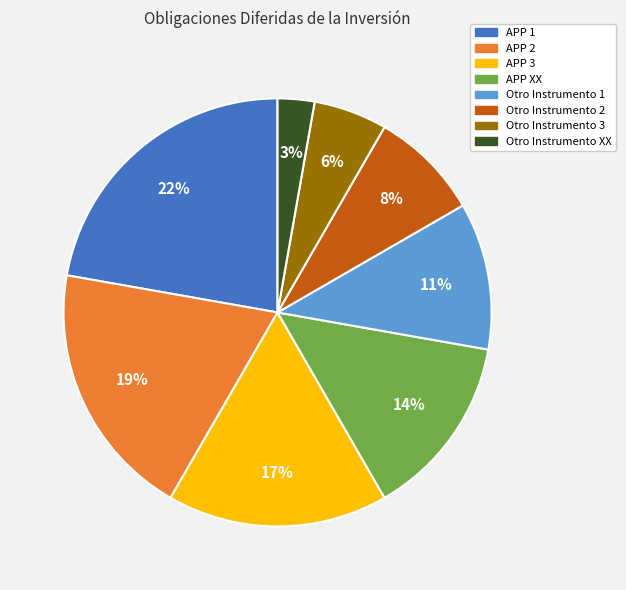

To the nearest percent, what is the average slice percentage?

12%